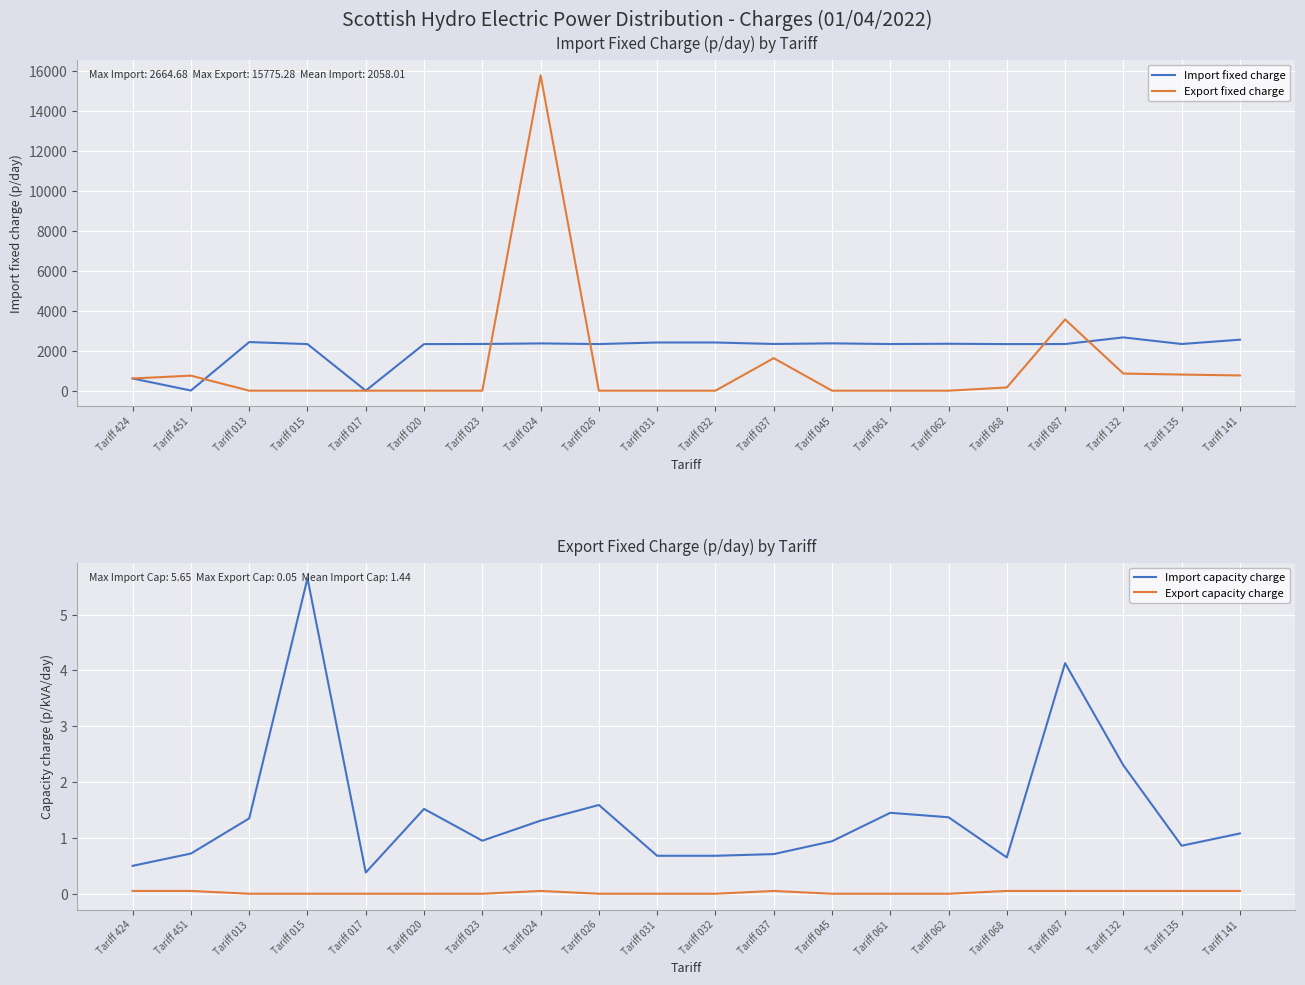

Is it true that Export capacity charge equals 0.0 at Tariff 045?

True